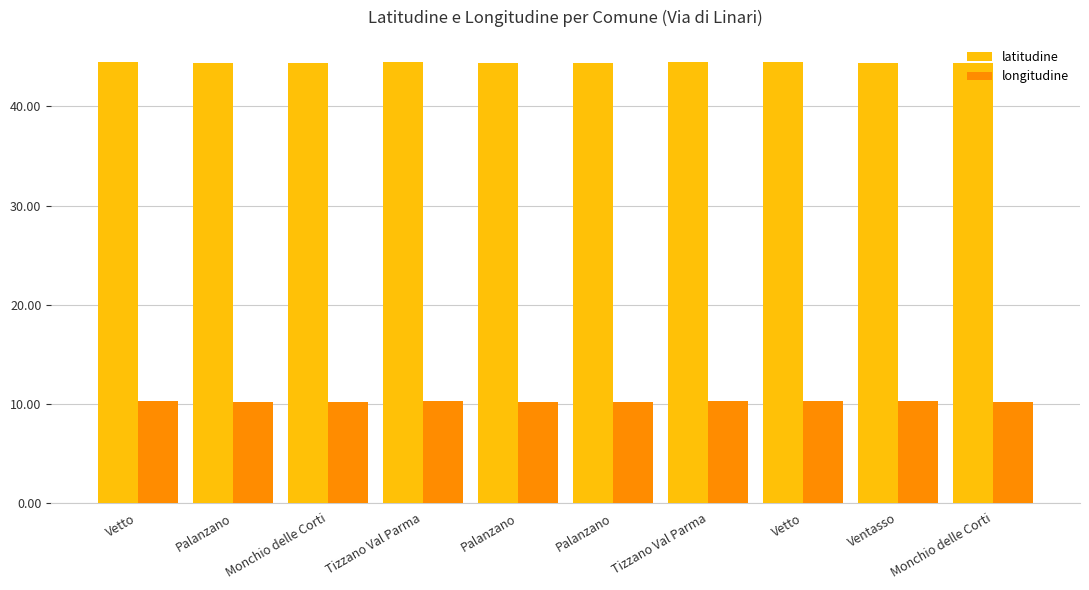

Which series changed the most between Monchio delle Corti and Tizzano Val Parma?

longitudine